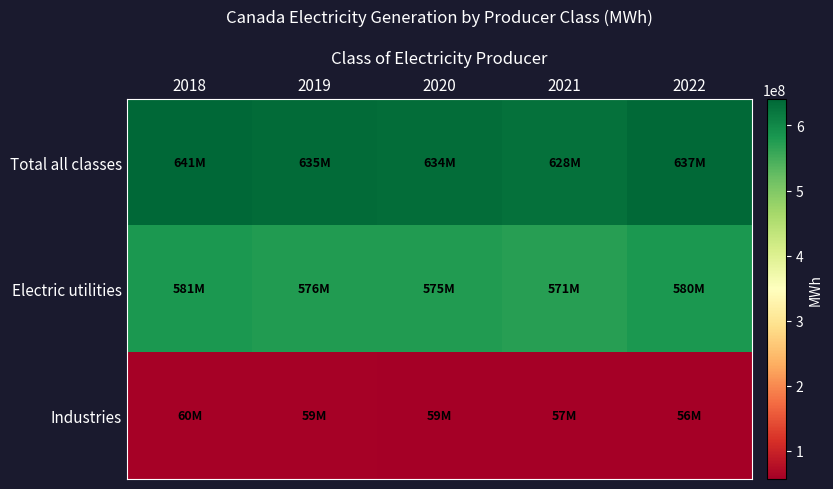

Reading left to right, transcribe all the data shown in this chart.

Total all classes: 2018=641089231	2019=635344056	2020=633928943	2021=628090675	2022=636975929
Electric utilities: 2018=580966920	2019=576468904	2020=575216542	2021=571154233	2022=580479572
Industries: 2018=60122311	2019=58875152	2020=58712401	2021=56936442	2022=56496357